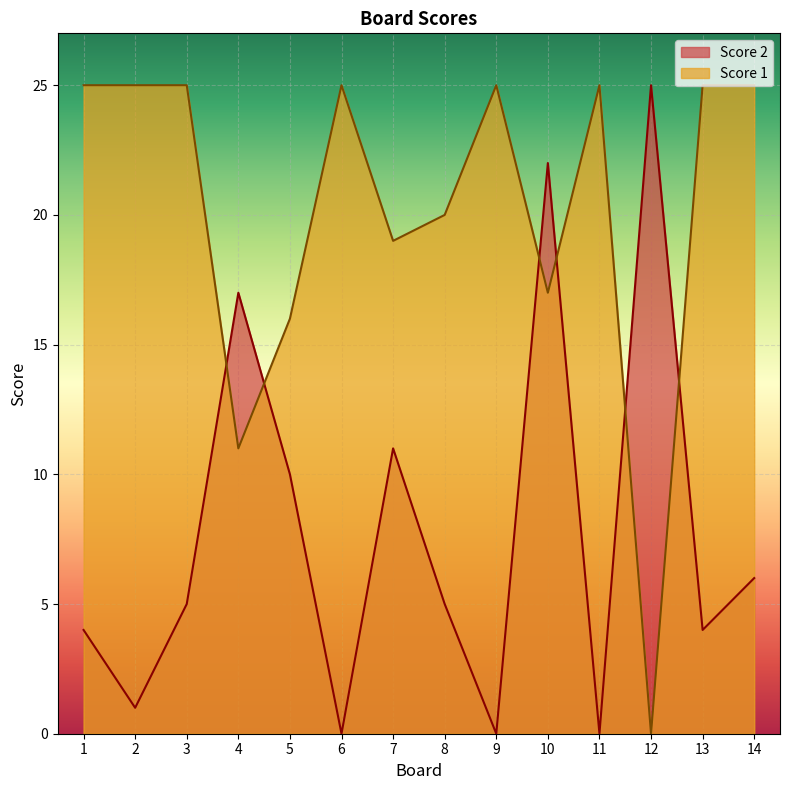

Reading right to left, what are all the values shown in this chart?

Score 2: 6	4	25	0	22	0	5	11	0	10	17	5	1	4
Score 1: 25	25	0	25	17	25	20	19	25	16	11	25	25	25